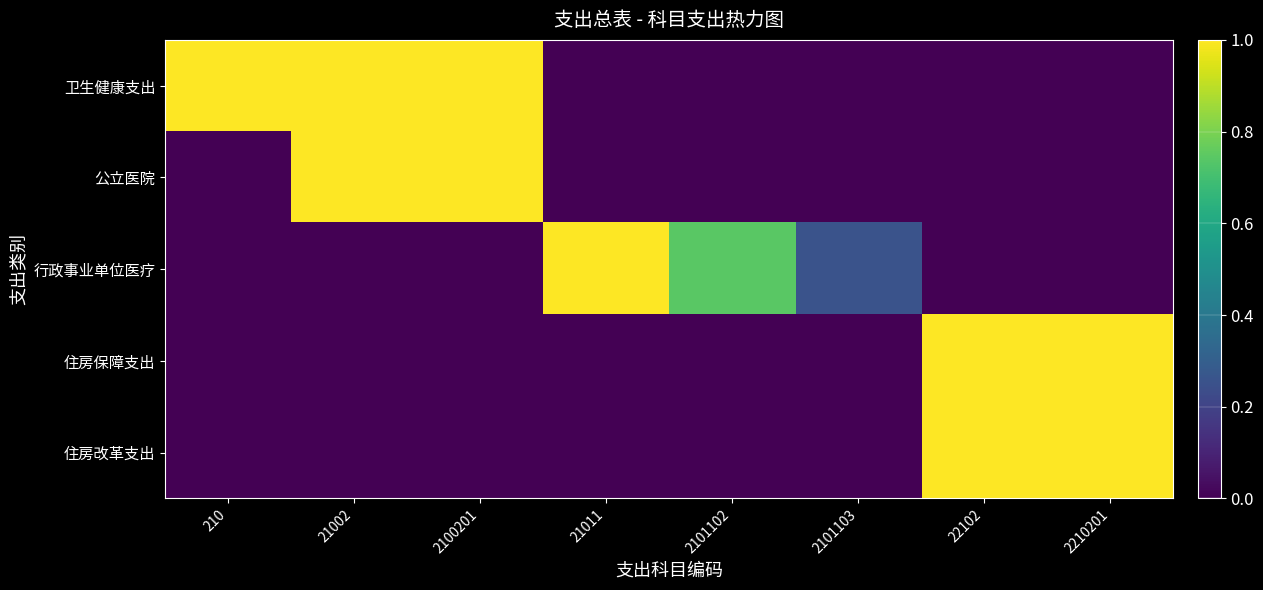

Which series has the largest total across all categories?

卫生健康支出